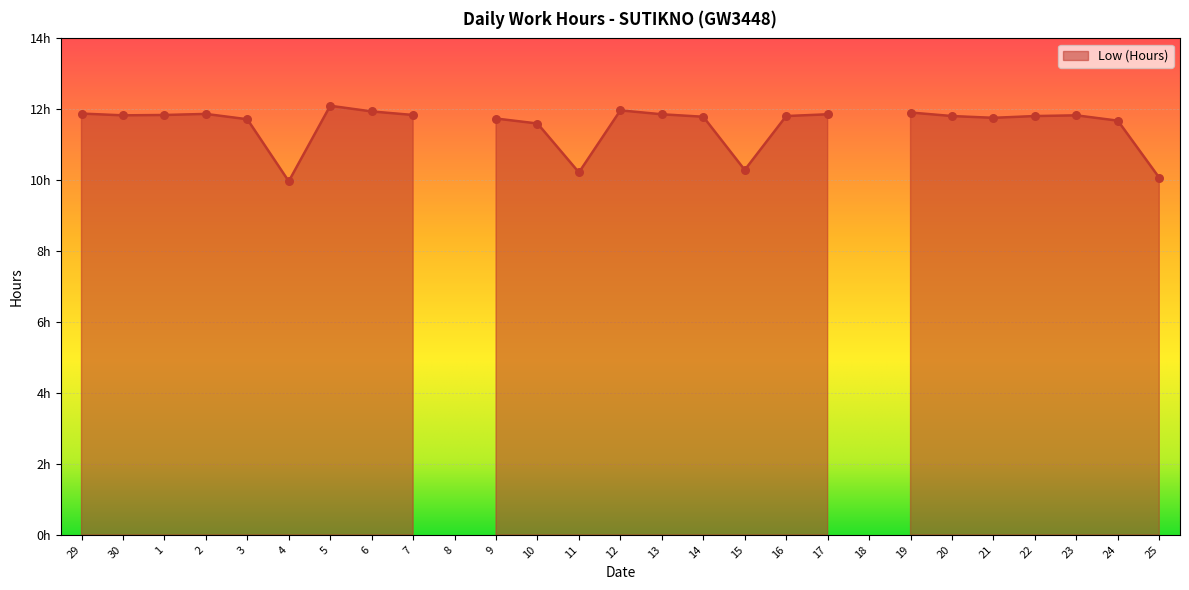

What is the change in value from 29 to 18?

-11.9